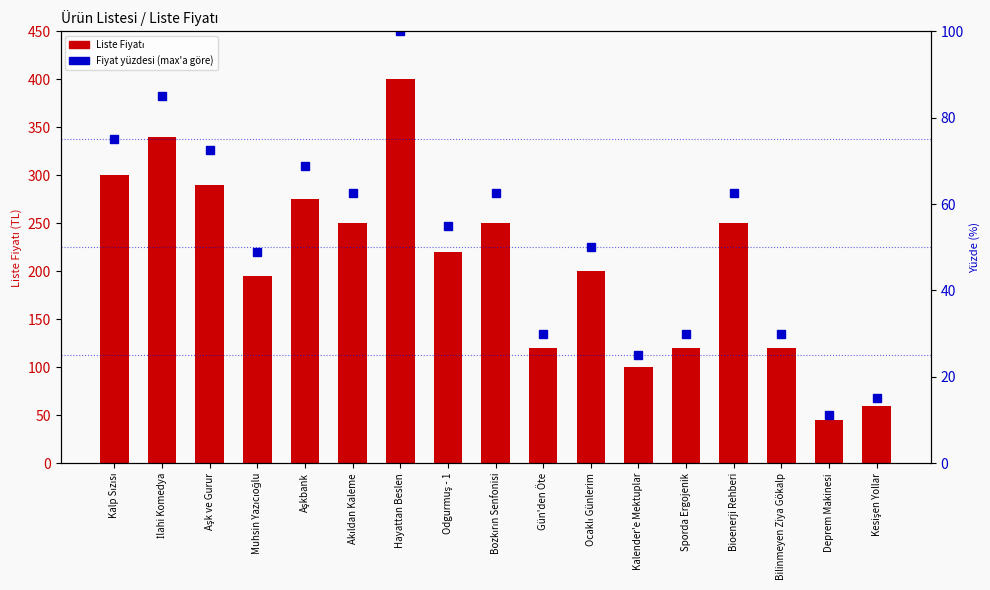

What is the value of the Fiyat yüzdesi (max'a göre) bar at the 7th from the left?

100.0